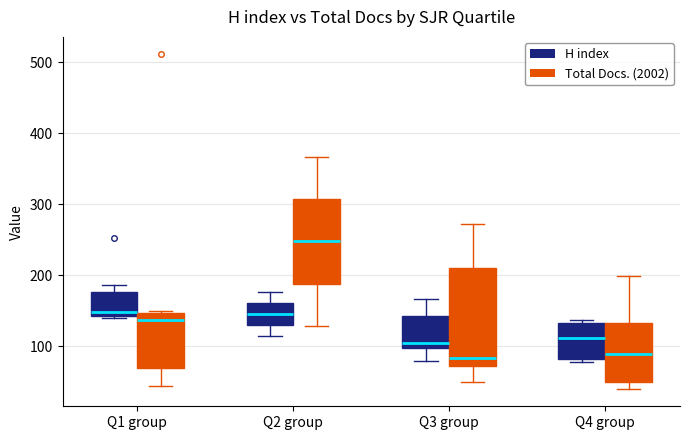

Reading left to right, read every box against the y-axis: the position of its median line, the range the box covers, and the ends of its whiskers. The values are not printed on the chart, so give them approximately, as read against the axis.

Q1 group (H index): median 150, box 140 to 180, whiskers 140 to 190
Q1 group (Total Docs. (2002)): median 140, box 70 to 150, whiskers 40 to 150
Q2 group (H index): median 150, box 130 to 160, whiskers 120 to 180
Q2 group (Total Docs. (2002)): median 250, box 190 to 310, whiskers 130 to 370
Q3 group (H index): median 100 (just above the box's lower edge), box 100 to 140, whiskers 80 to 170
Q3 group (Total Docs. (2002)): median 80, box 70 to 210, whiskers 50 to 270
Q4 group (H index): median 110, box 80 to 130, whiskers 80 (just below the box's lower edge) to 140
Q4 group (Total Docs. (2002)): median 90, box 50 to 130, whiskers 40 to 200